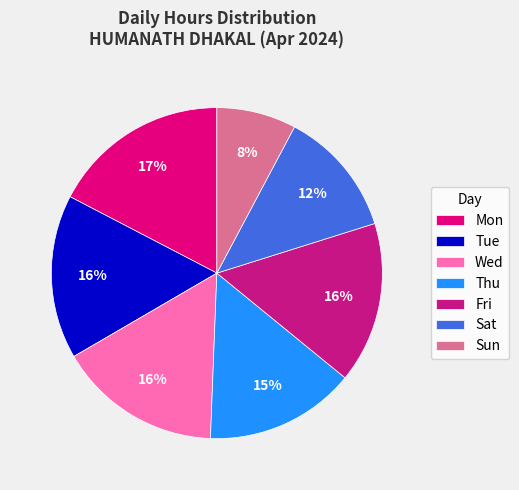

Does any single category account for the majority?

No